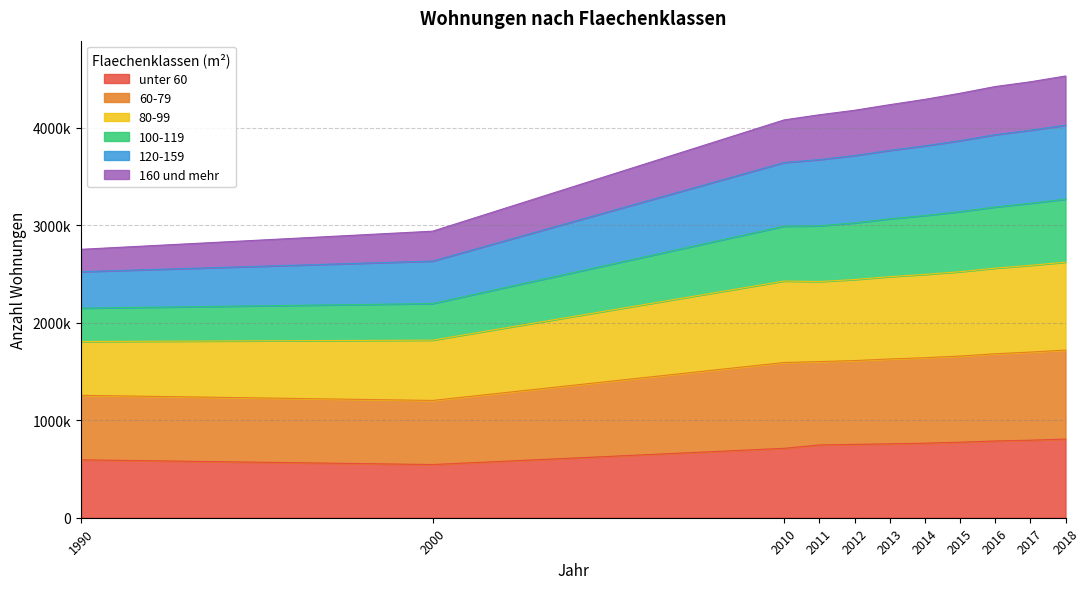

What are all the series names shown in the legend?

unter 60, 60-79, 80-99, 100-119, 120-159, 160 und mehr